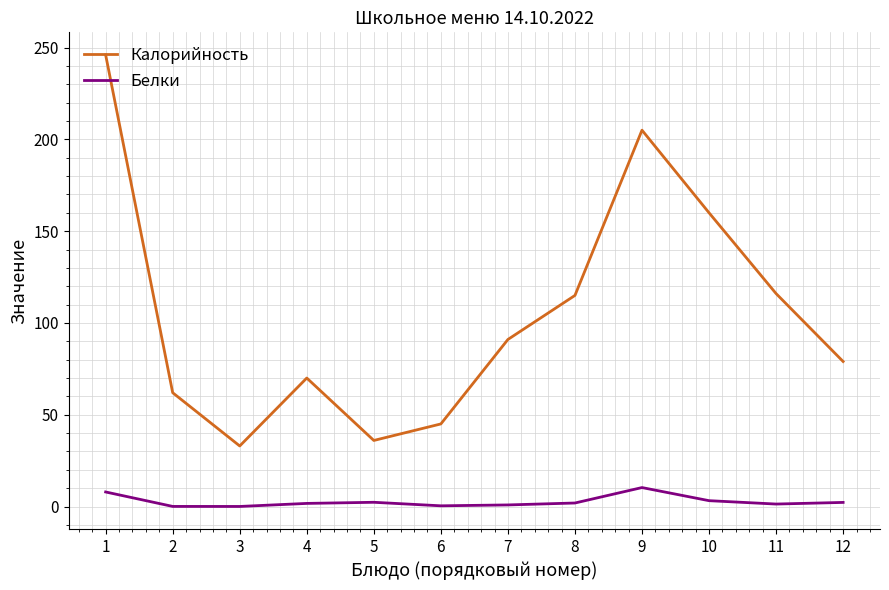

True or false: Калорийность has a value of 20.2 at 2.

False